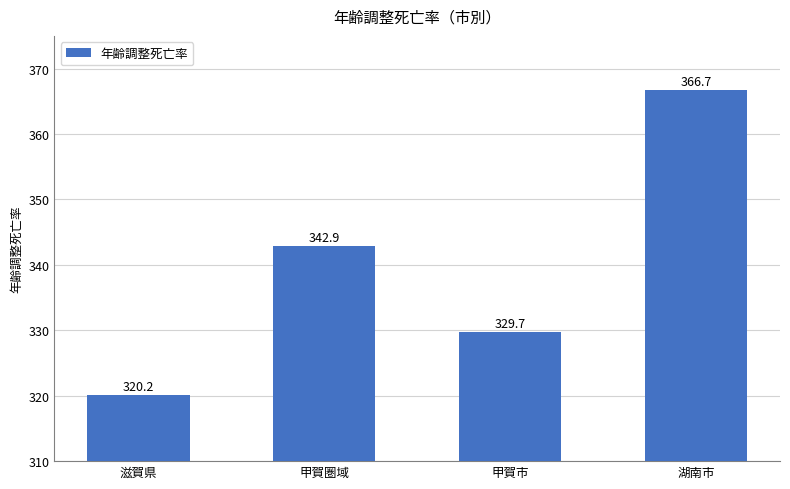

At which label does the data first exceed 342?

甲賀圏域